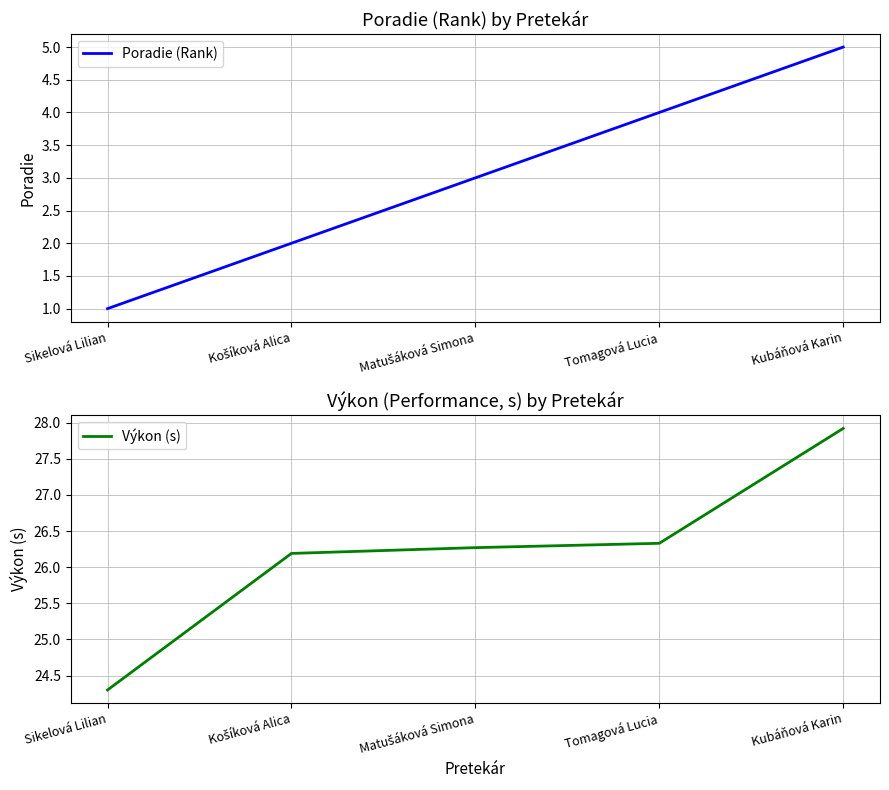

What is the difference between the Výkon (s) values at Tomagová Lucia and Kubáňová Karin?

1.6